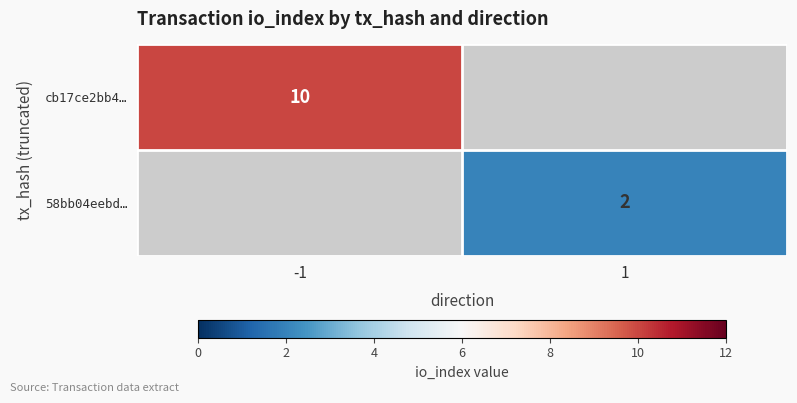

Is it true that 58bb04eebd… equals 3 at 1?

False